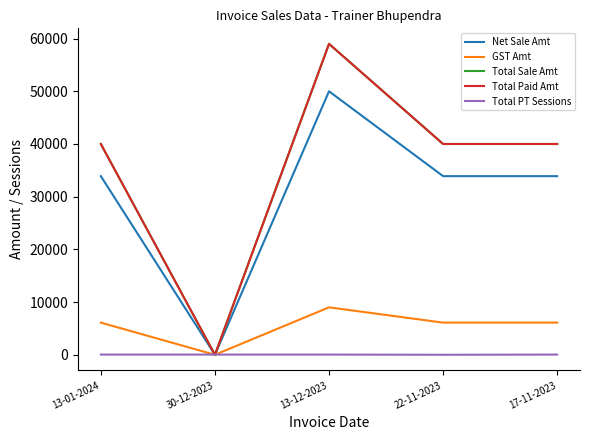

True or false: GST Amt and Net Sale Amt cross at least once.

False